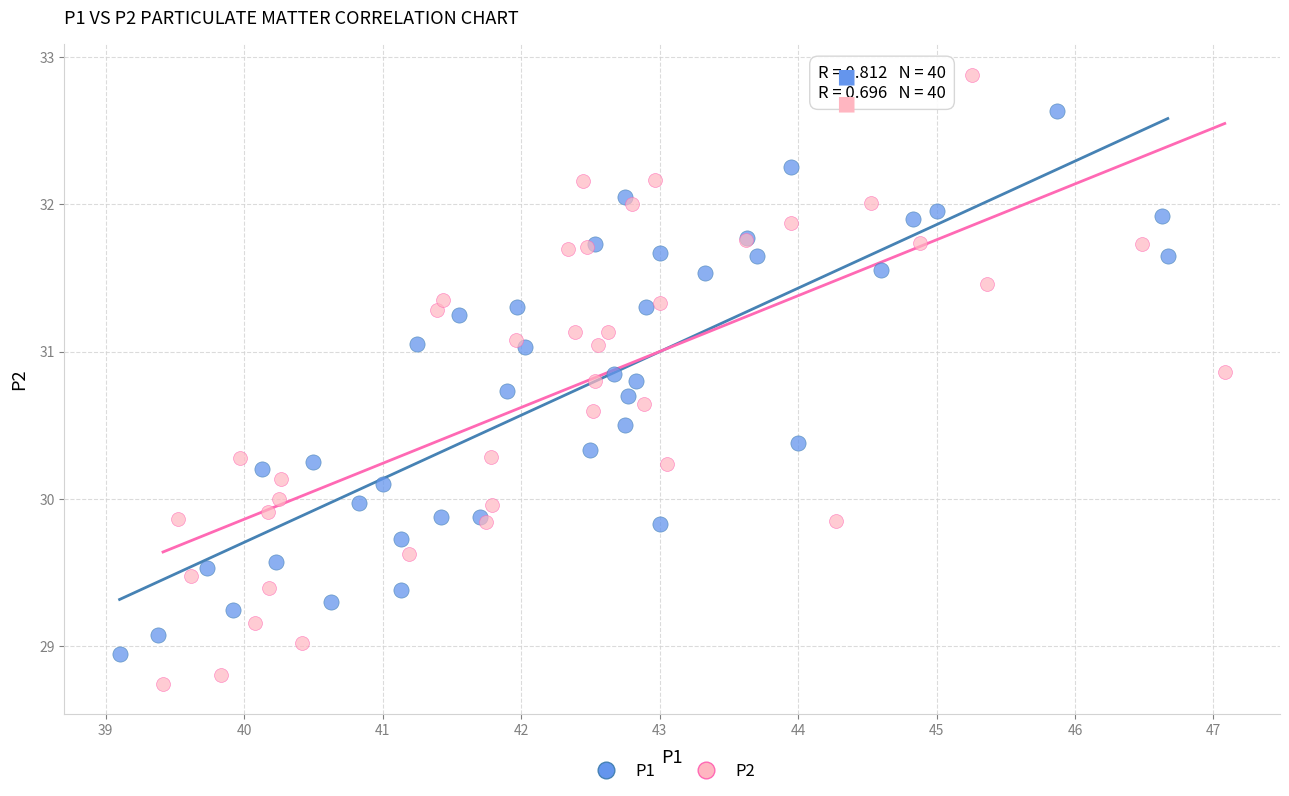

Which series contains the highest Y value?

P2